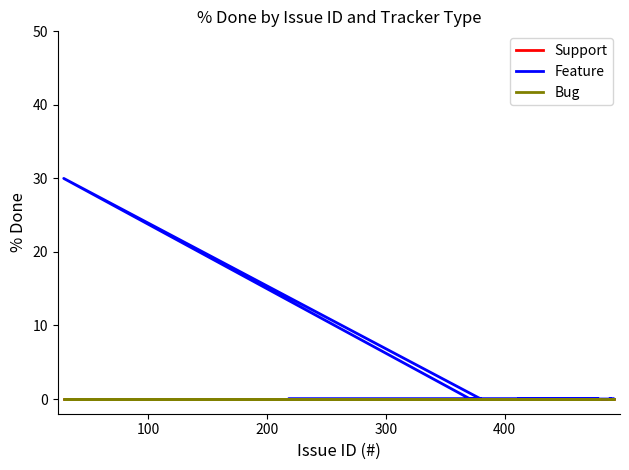

Is the value of Bug at 100 greater than the value of Support at 14?

No